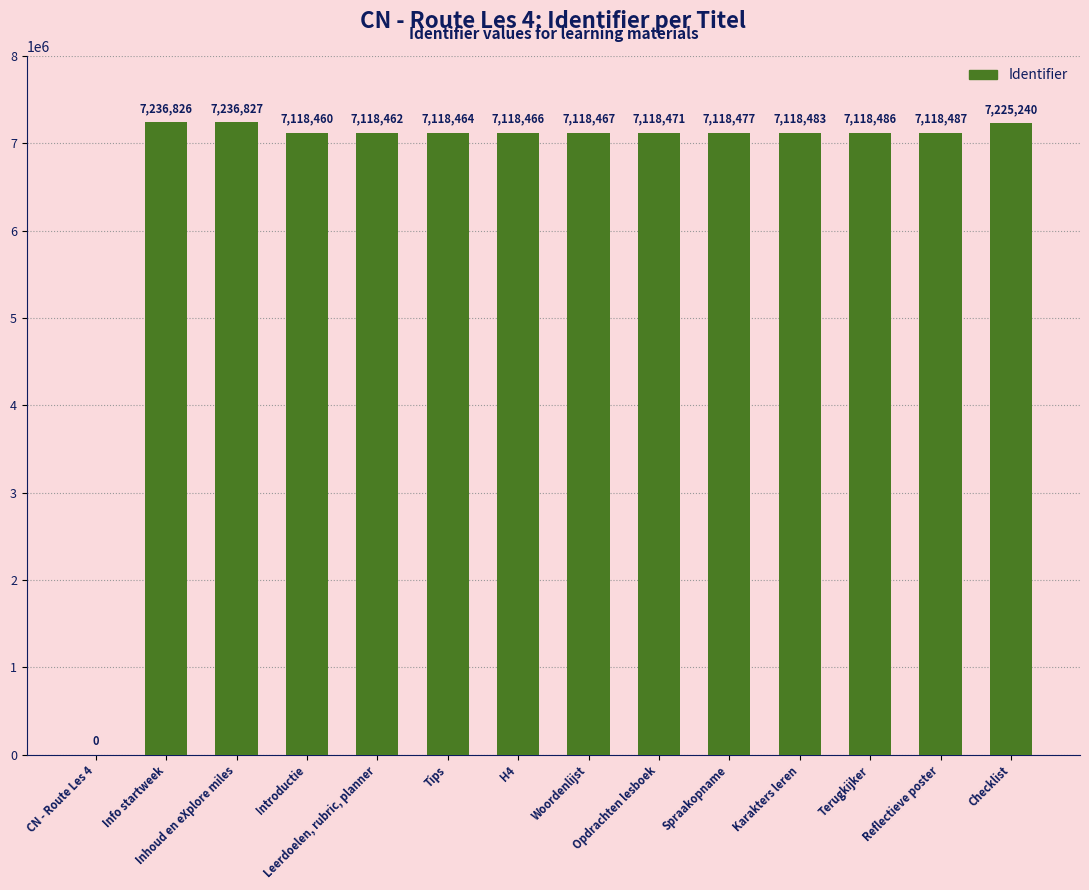

What is the ratio of the value at Reflectieve poster to the value at H4?

1.0